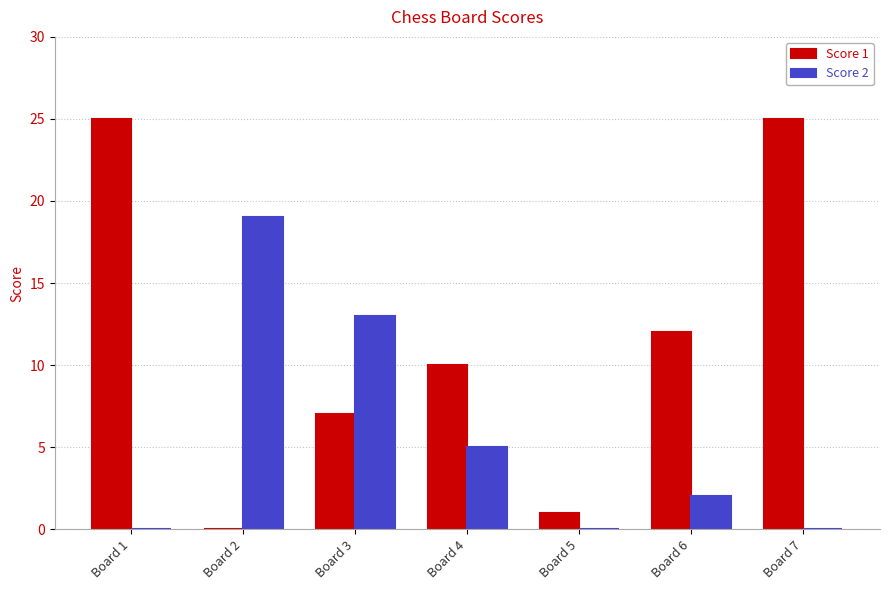

What is the maximum value shown in the chart?

25